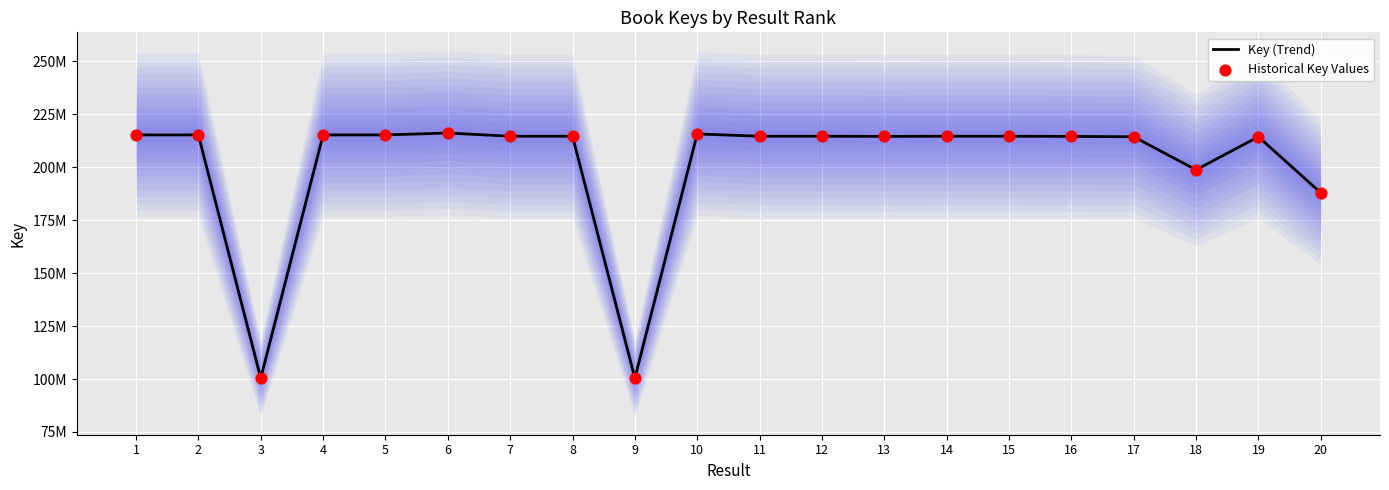

Is the value of Historical Key Values at 4 greater than the value of Key (Trend) at 16?

Yes